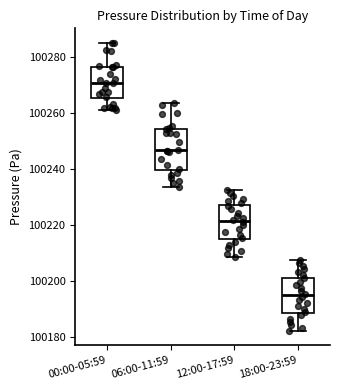

Reading left to right, transcribe this box plot: for each box, give where its median line is, the range the box spans, and where its two whiskers end, as read against the y-axis. The values are not printed on the chart, so give them approximately, as read against the axis.

00:00-05:59: median 100270, box 100266 to 100276, whiskers 100260 to 100286
06:00-11:59: median 100246, box 100240 to 100254, whiskers 100234 to 100264
12:00-17:59: median 100222, box 100214 to 100228, whiskers 100208 to 100232
18:00-23:59: median 100194, box 100188 to 100202, whiskers 100182 to 100208